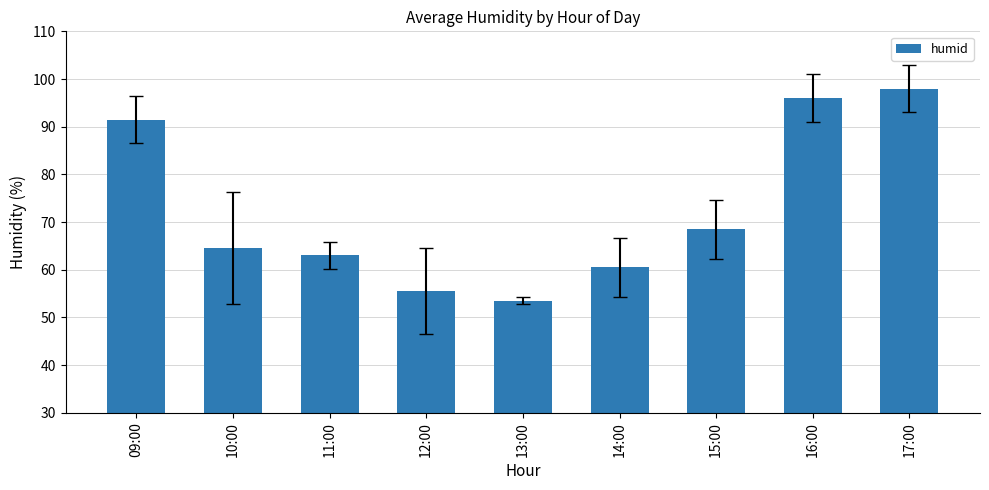

At which category does the chart reach its minimum across all series?

13:00